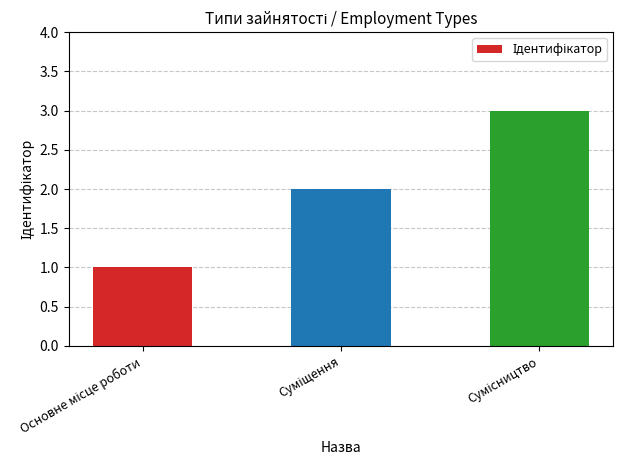

What is the smallest value displayed?

1